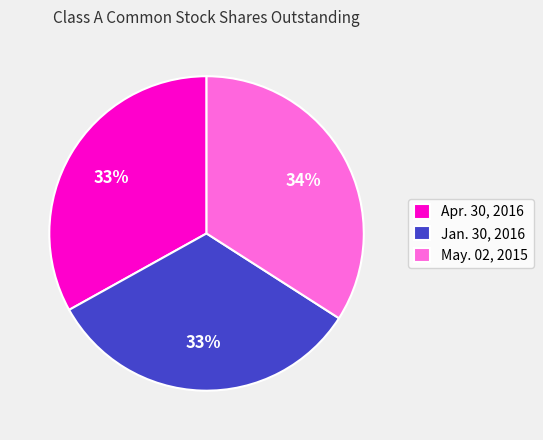

How many segments does this pie chart have?

3